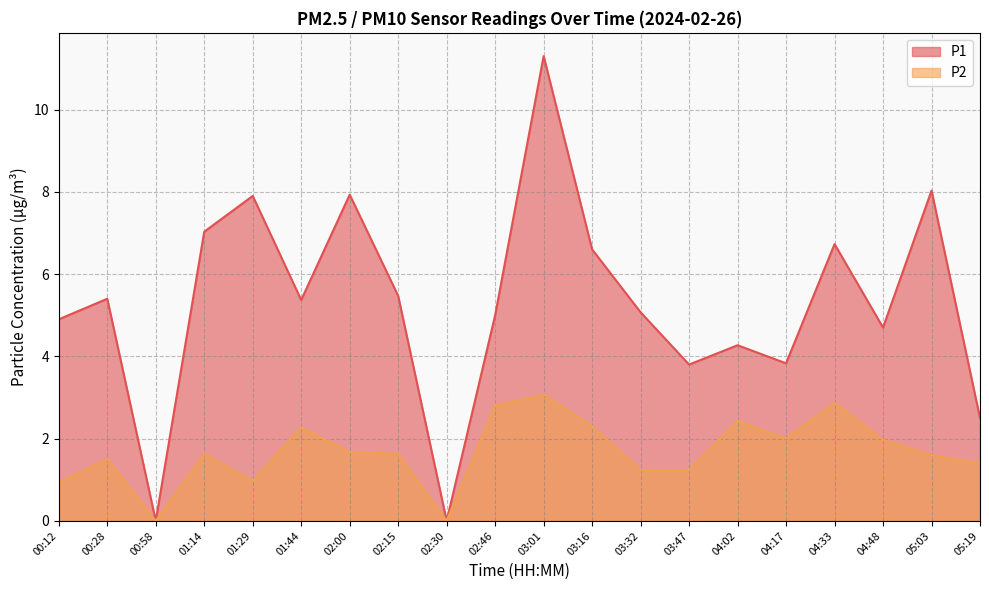

Between 02:15 and 02:00, which is larger?

02:00